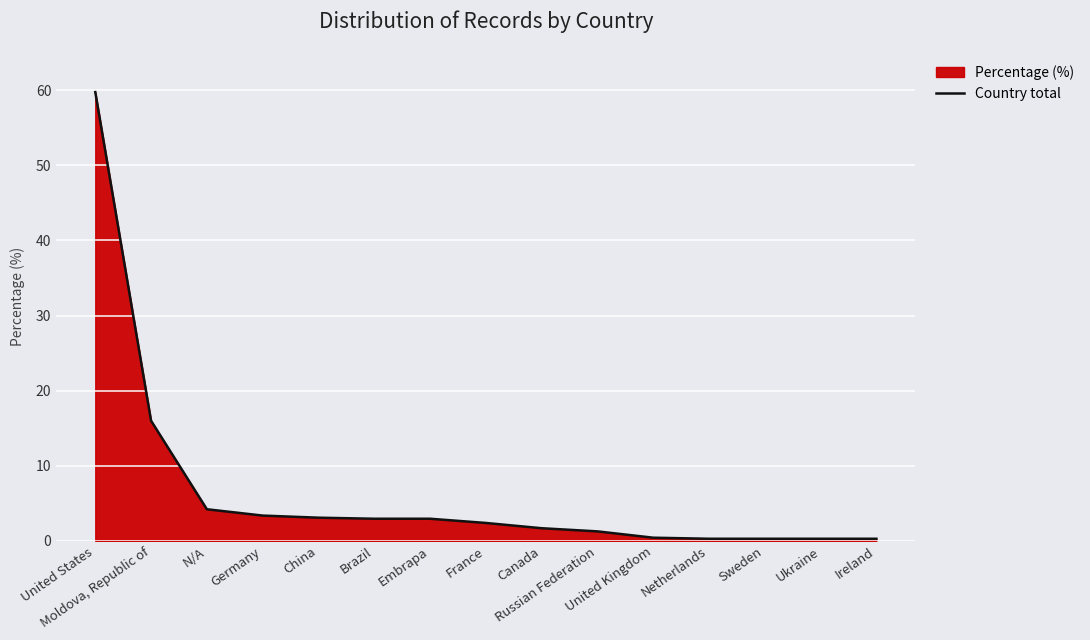

At which label is the value closest to 30?

Moldova, Republic of